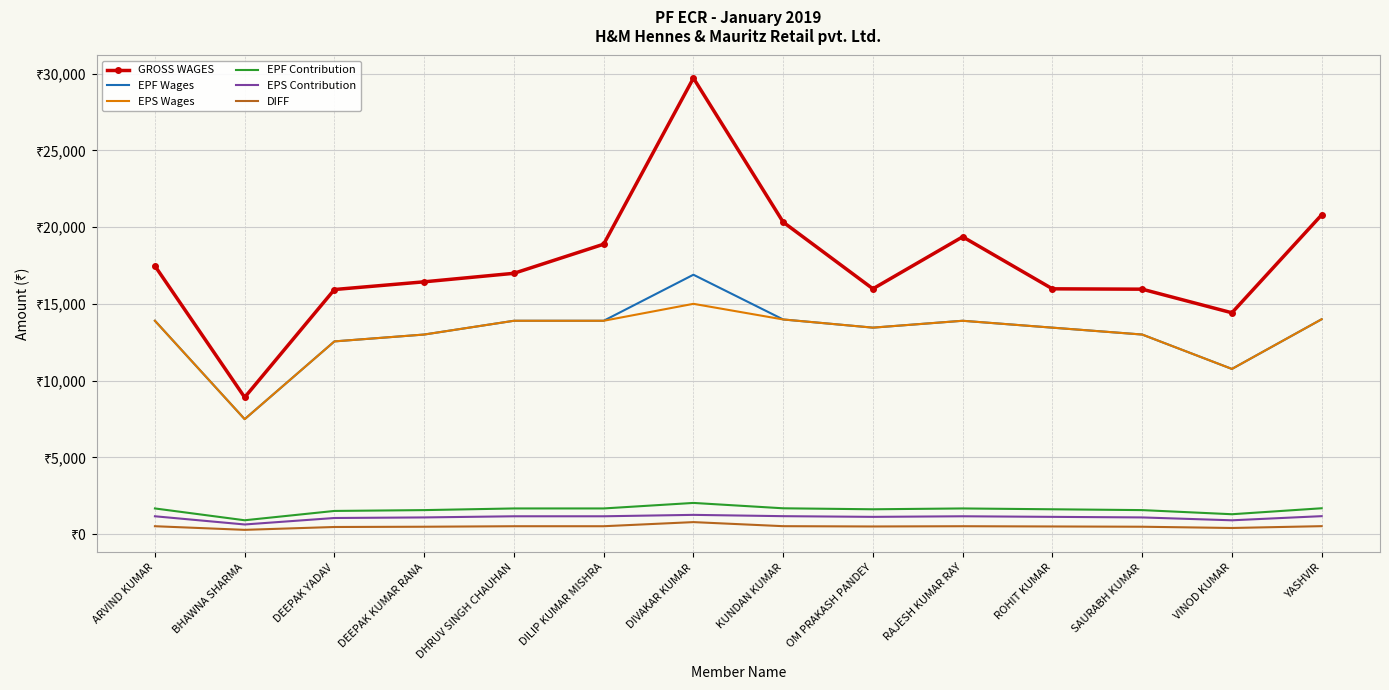

What is the difference between the GROSS WAGES values at ROHIT KUMAR and DHRUV SINGH CHAUHAN?

1011